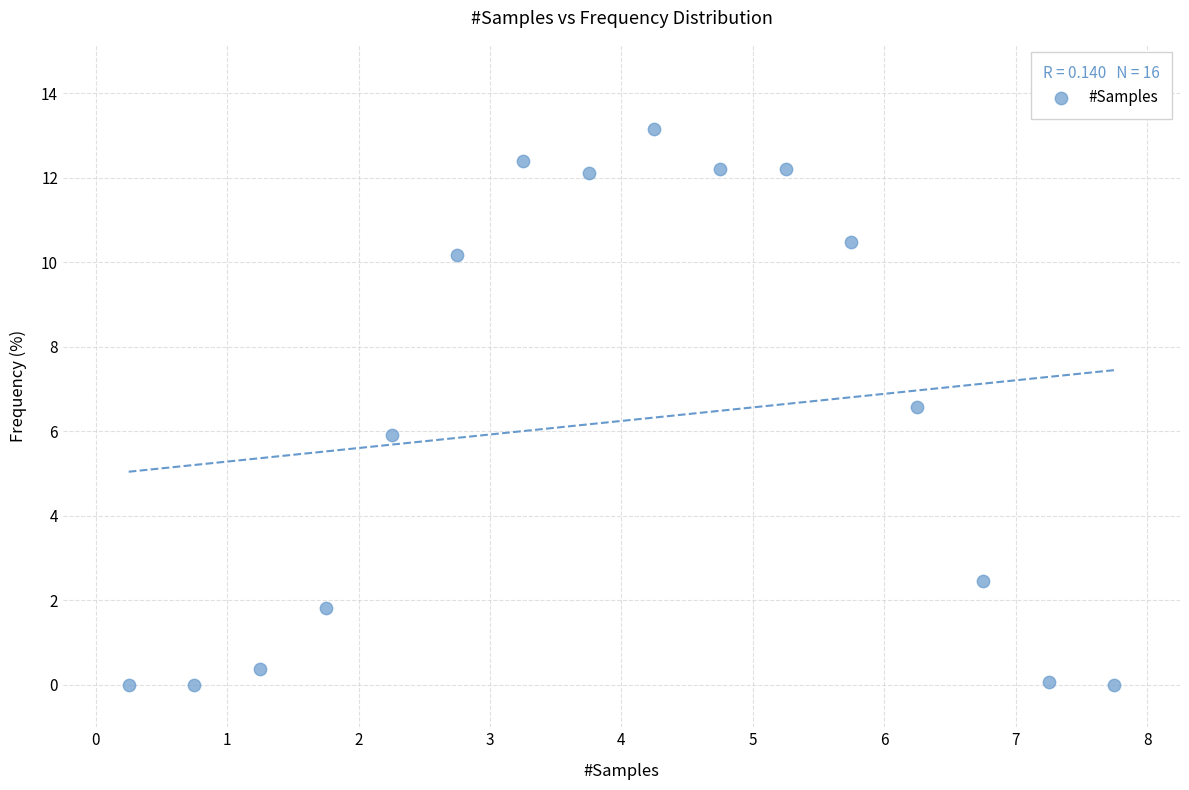

What is the range of Y values (max minus min)?

13.2